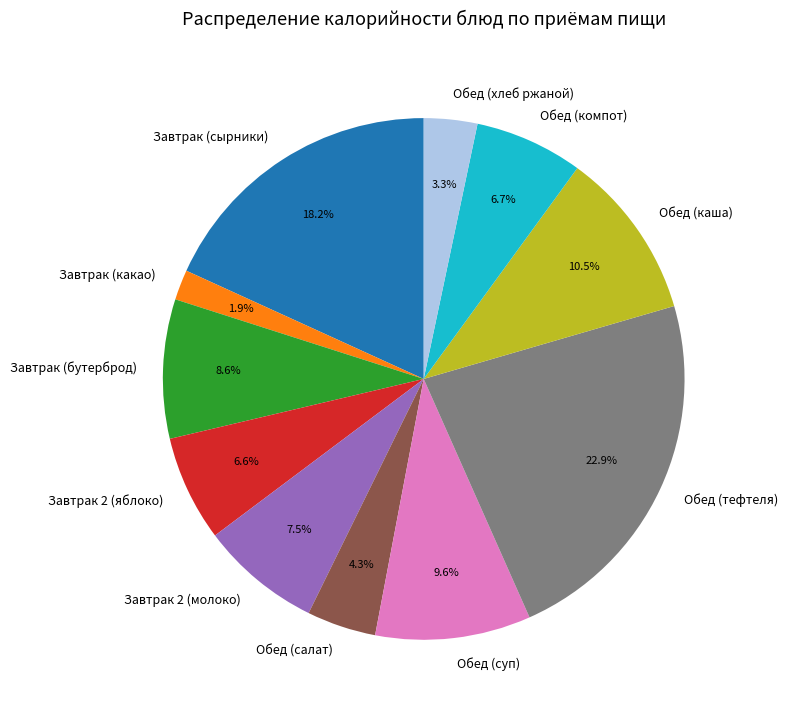

True or false: Завтрак (бутерброд) accounts for 9% of the total.

True